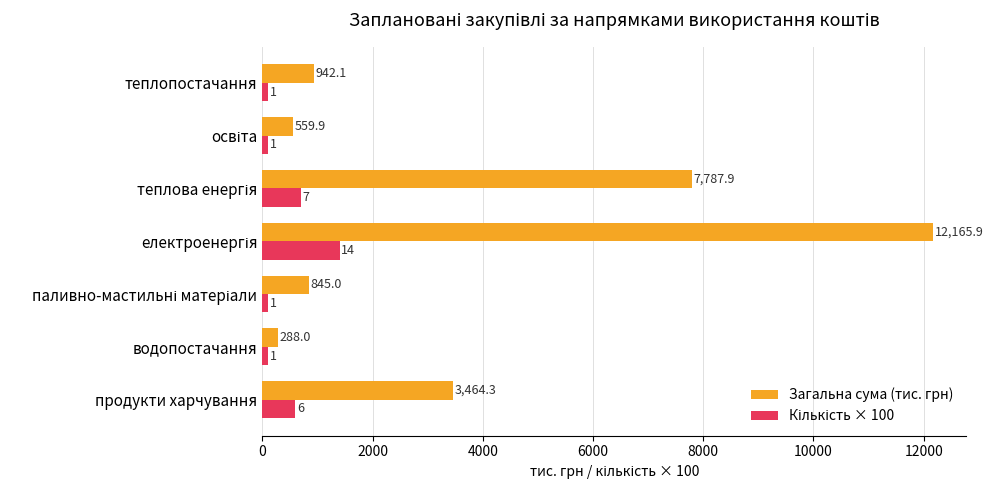

At which label does Загальна сума (тис. грн) reach its minimum?

водопостачання